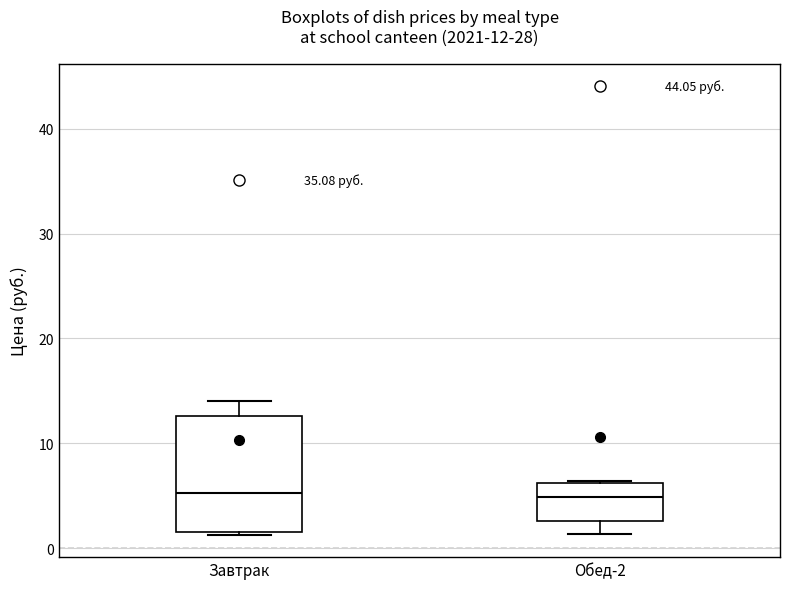

Comparing the boxes themselves (not the whiskers), which one is the tallest?

Завтрак